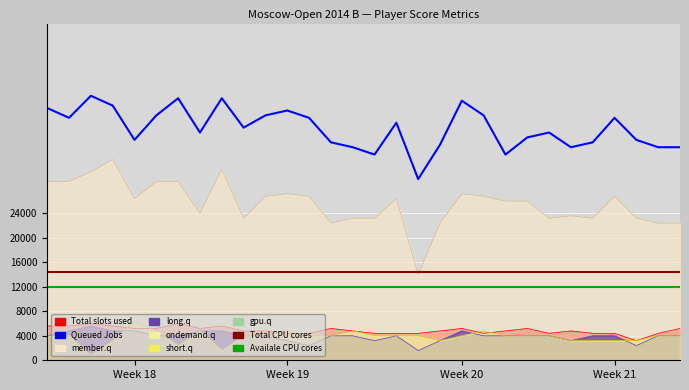

In Queued Jobs, how many points are lower than both neighbors (excluding endpoints)?

8